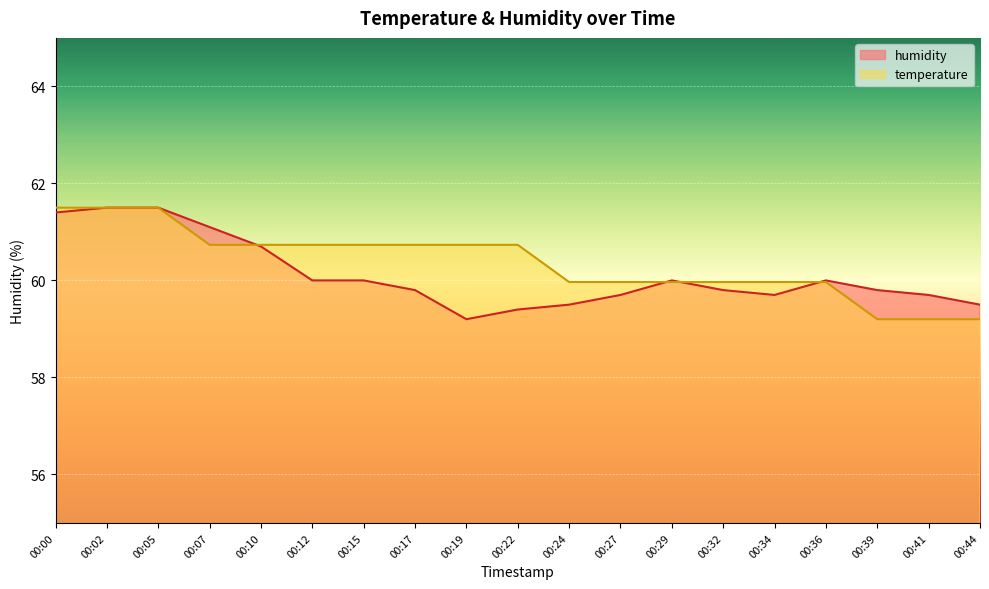

At which category does the chart reach its peak across all series?

00:02